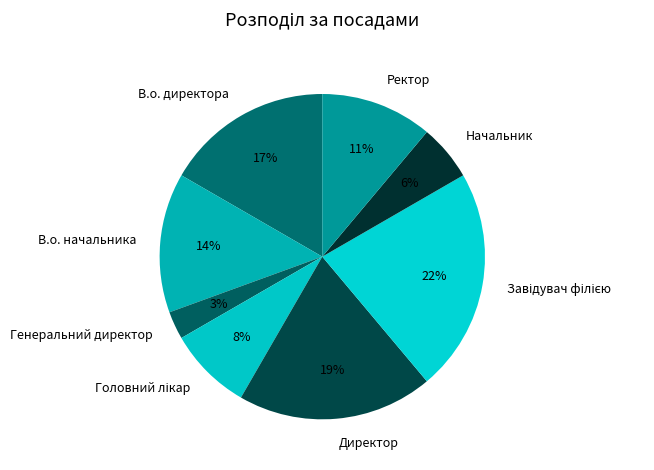

To the nearest percent, what percentage of the pie is В.о. начальника?

14%